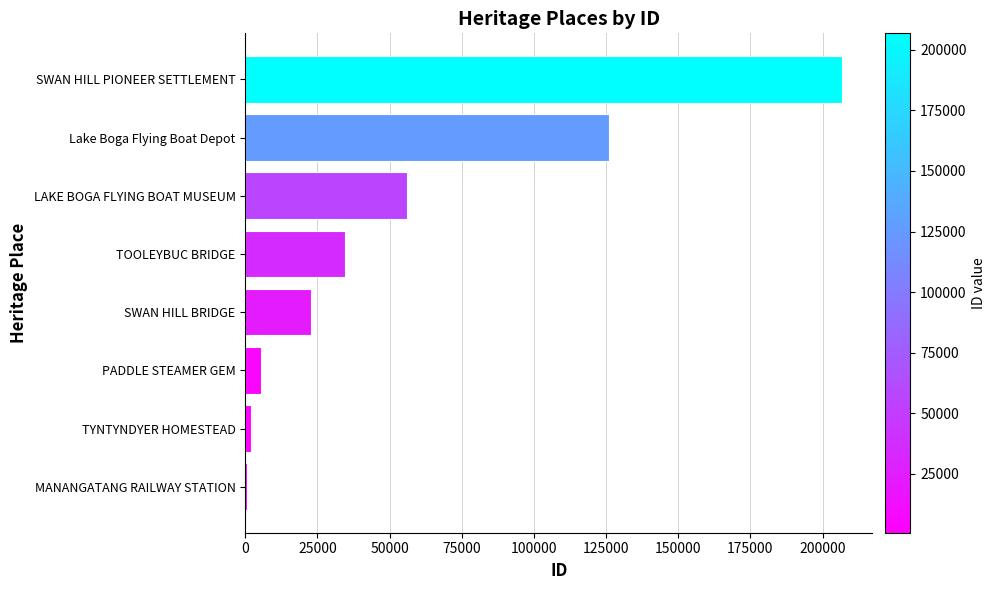

Is it true that the value at Lake Boga Flying Boat Depot is 173600?

False